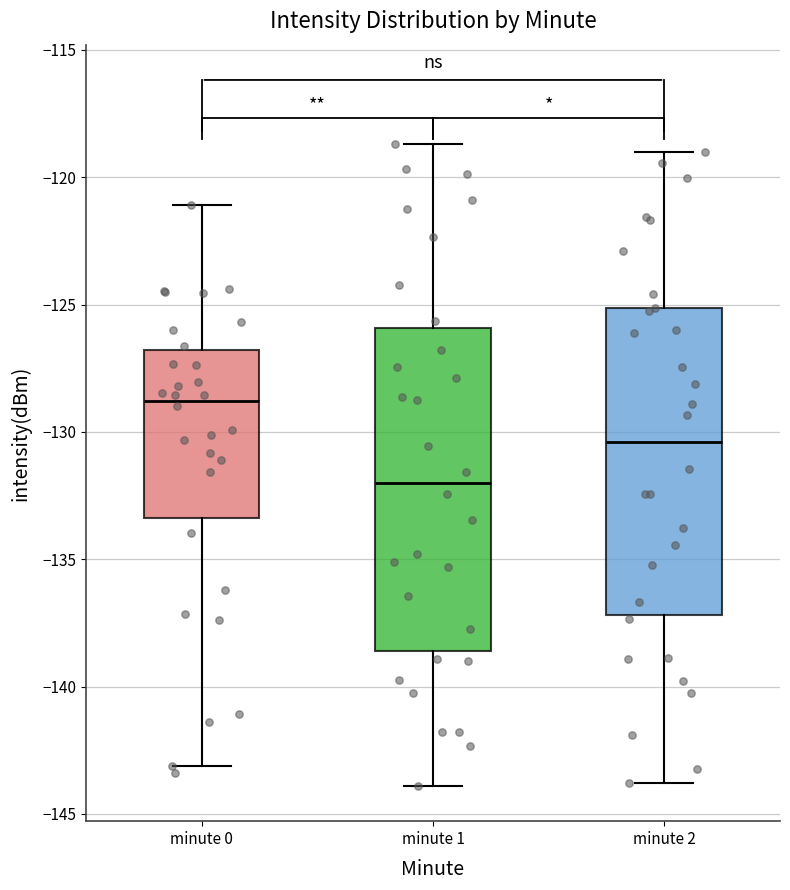

Which box is the tallest, from its lower edge to its upper edge?

minute 1